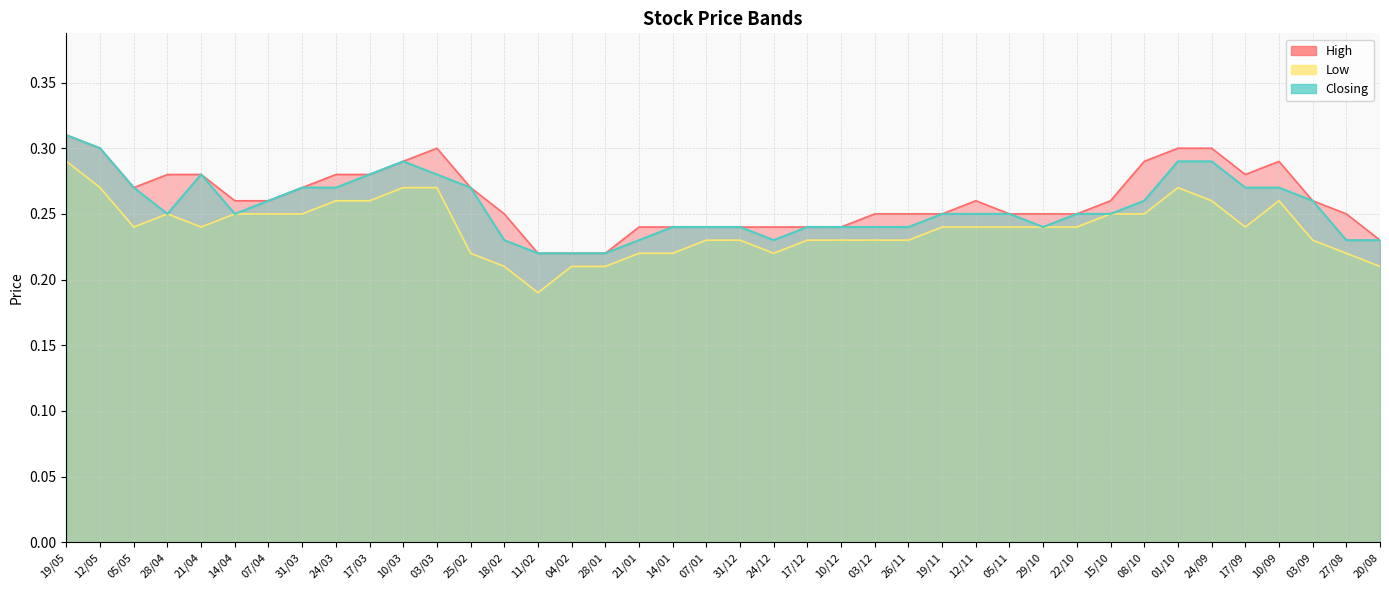

True or false: Closing and Low intersect in this chart.

False